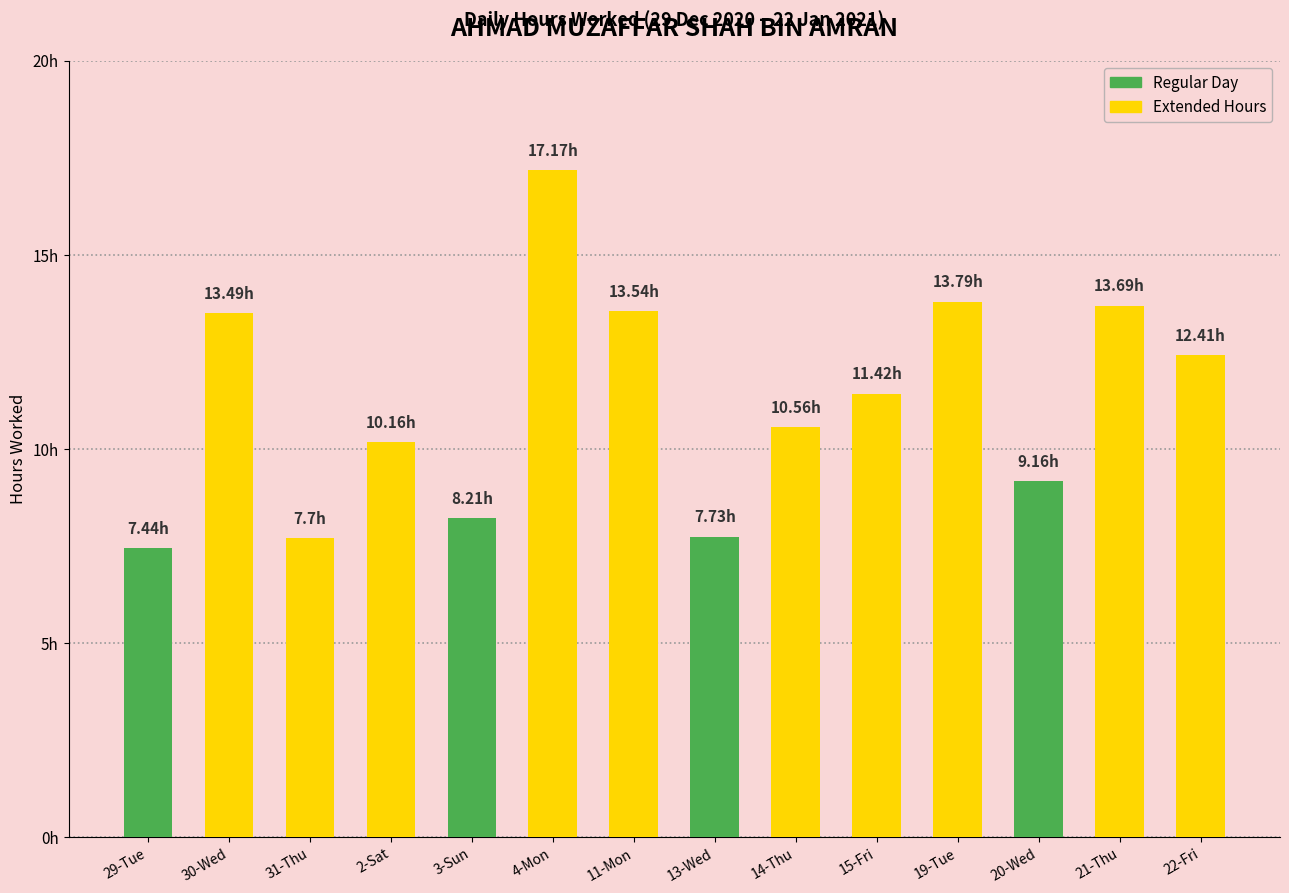

How many bars are there in total?

14